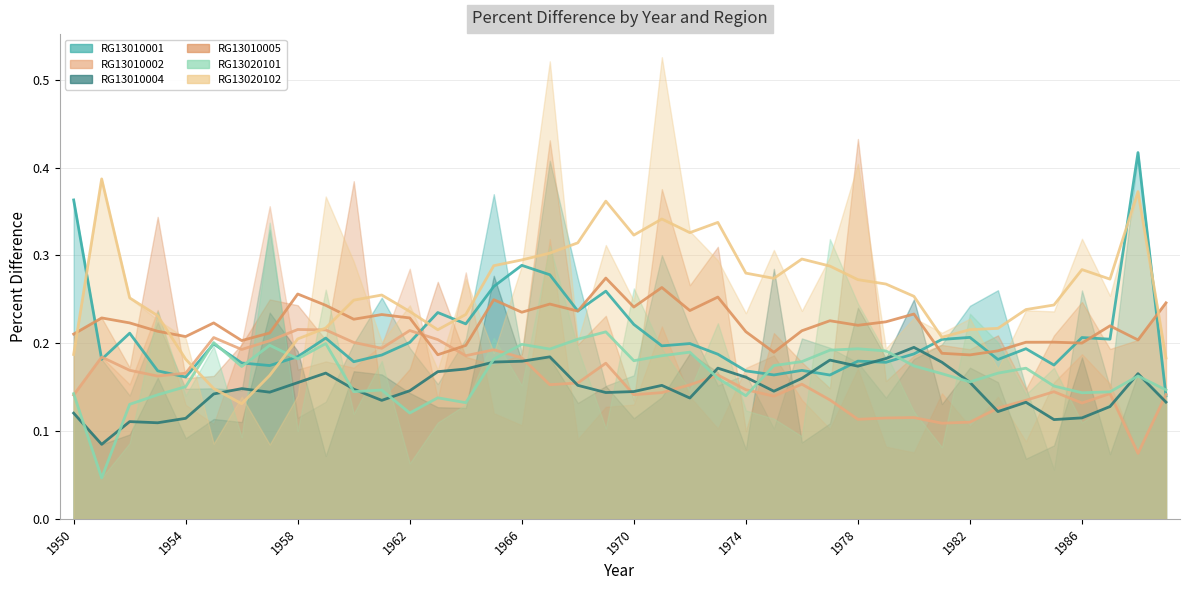

How many interior local peaks does the RG13010001 series have?

12